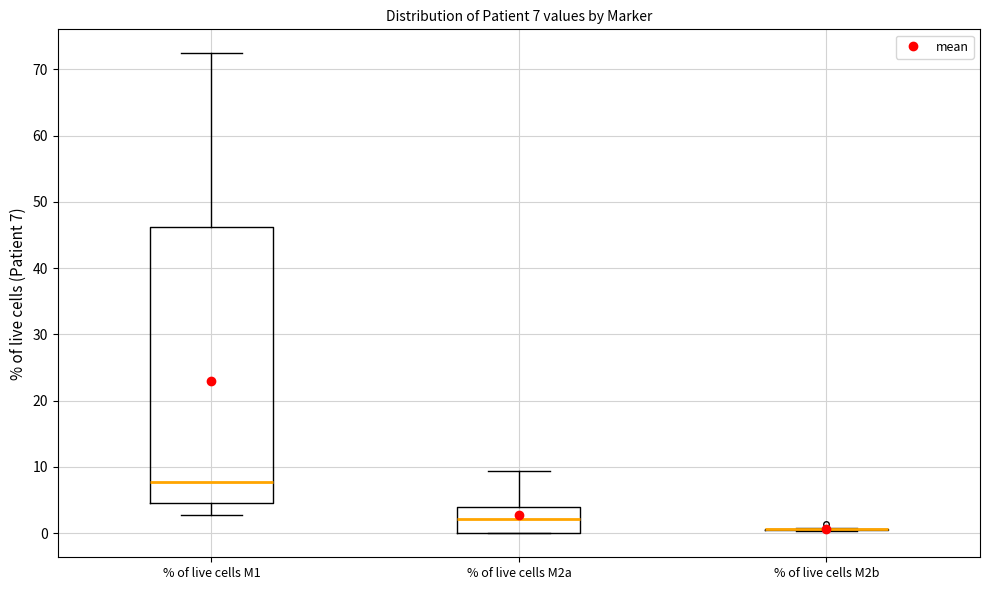

Which box is the tallest, from its lower edge to its upper edge?

% of live cells M1